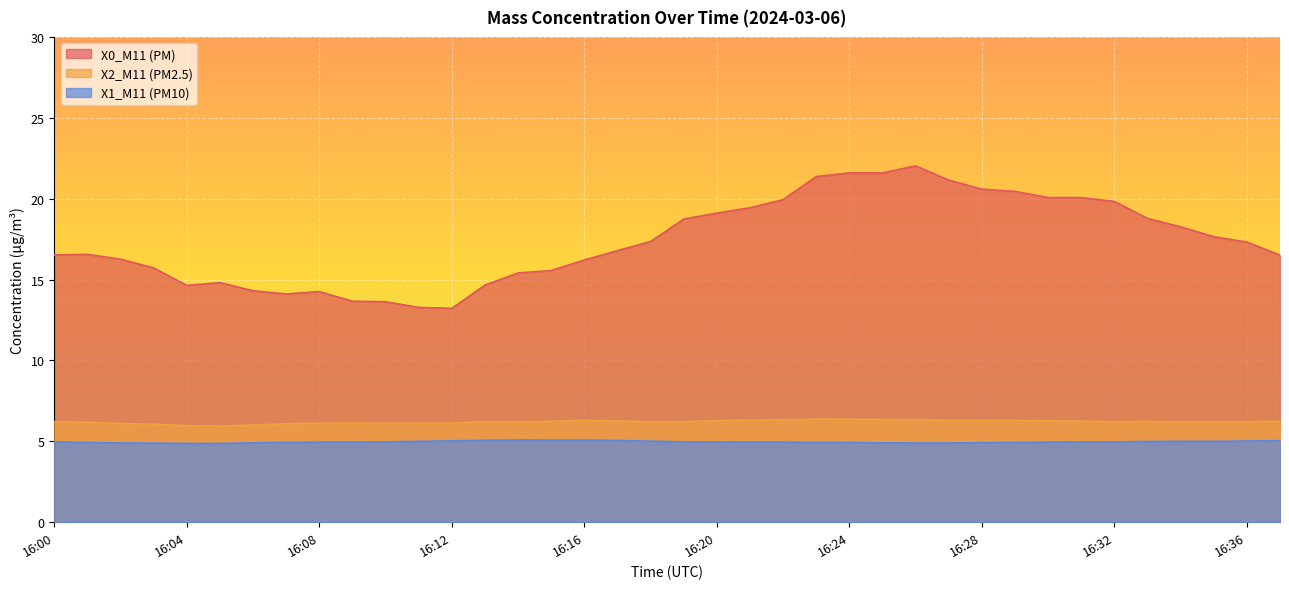

In X0_M11 (PM), how many points are higher than both neighbors (excluding endpoints)?

4